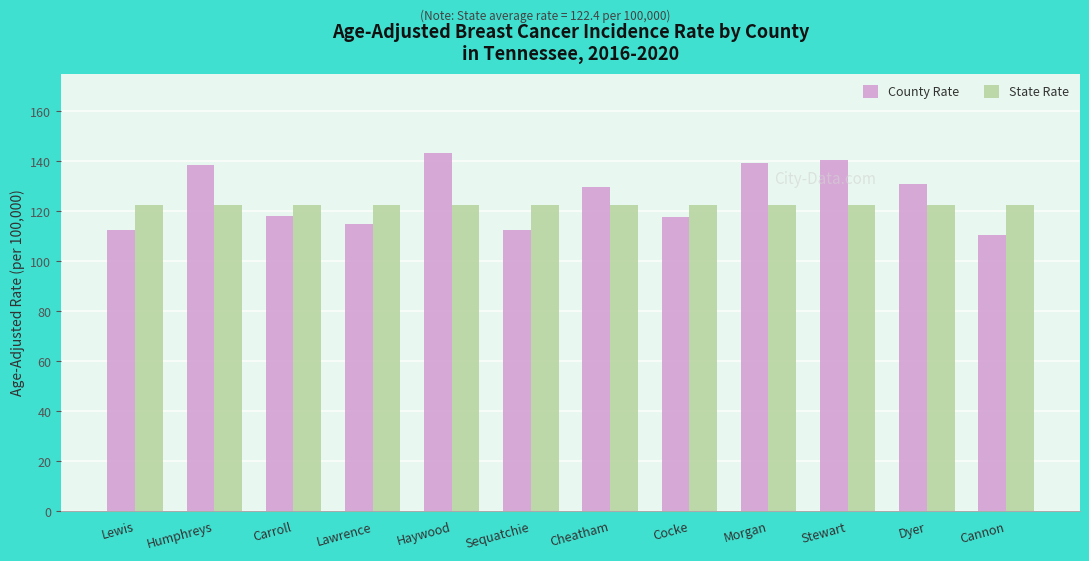

What is the average value of the County Rate series?

125.8